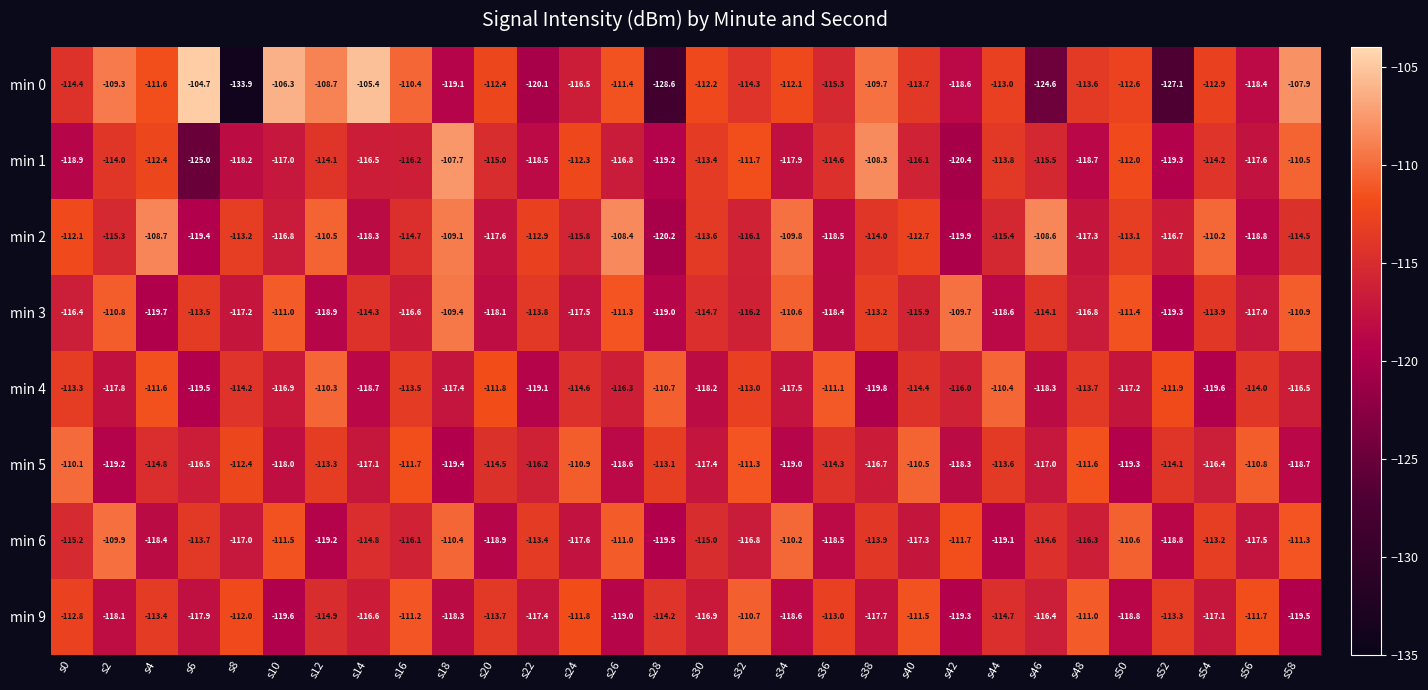

Is it true that min 1 equals -113.8 at s44?

True